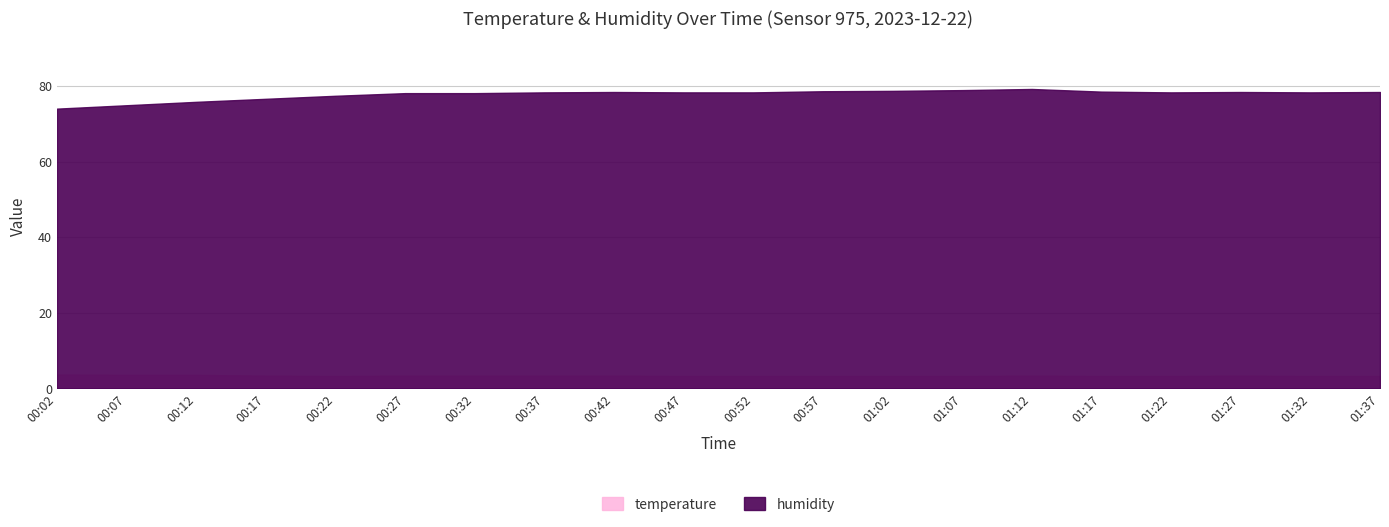

True or false: humidity has a value of 79.2 at 01:12.

True